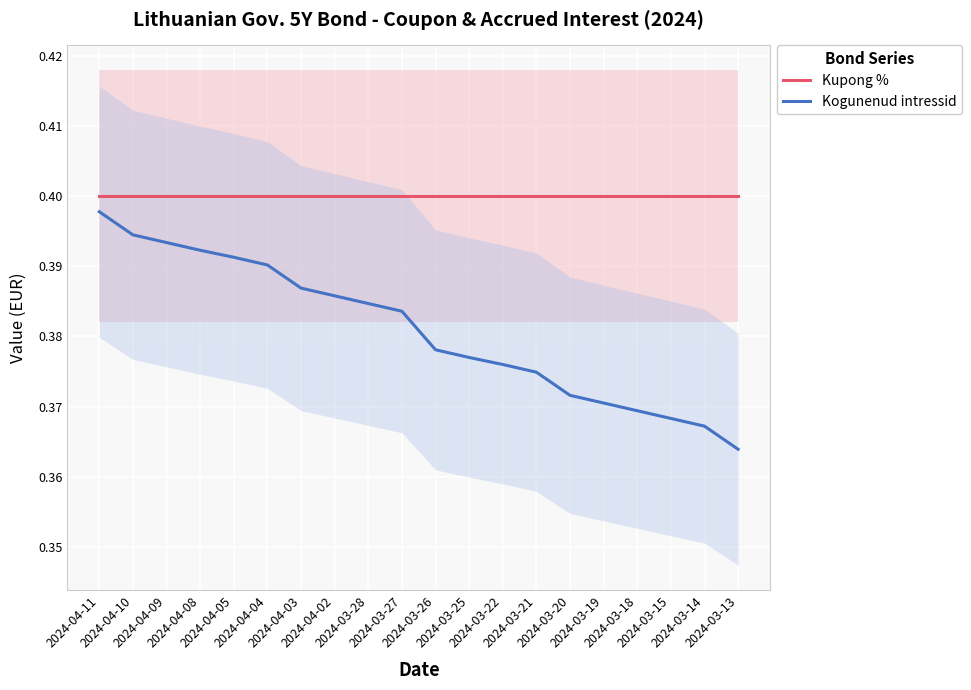

True or false: Kogunenud intressid has a value of 0.2 at 2024-03-15.

False